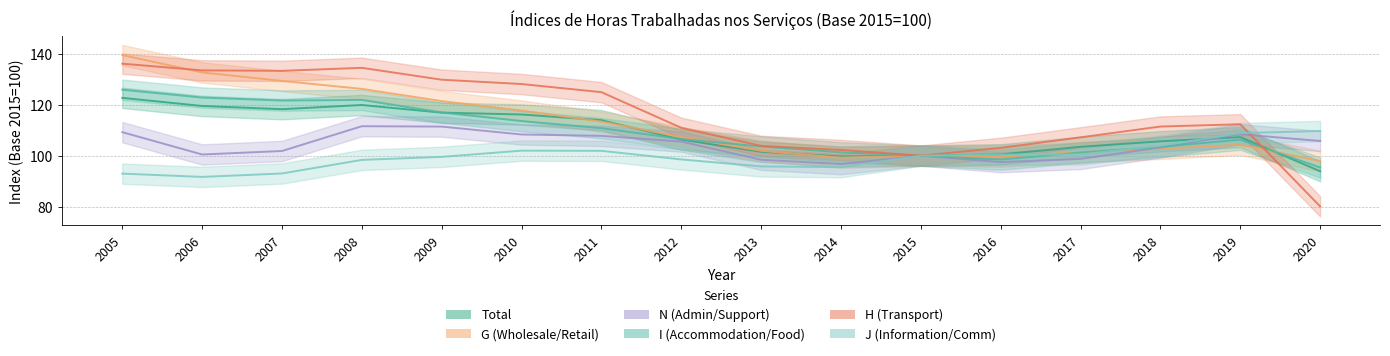

Which category has the highest value in the Total series?

2005